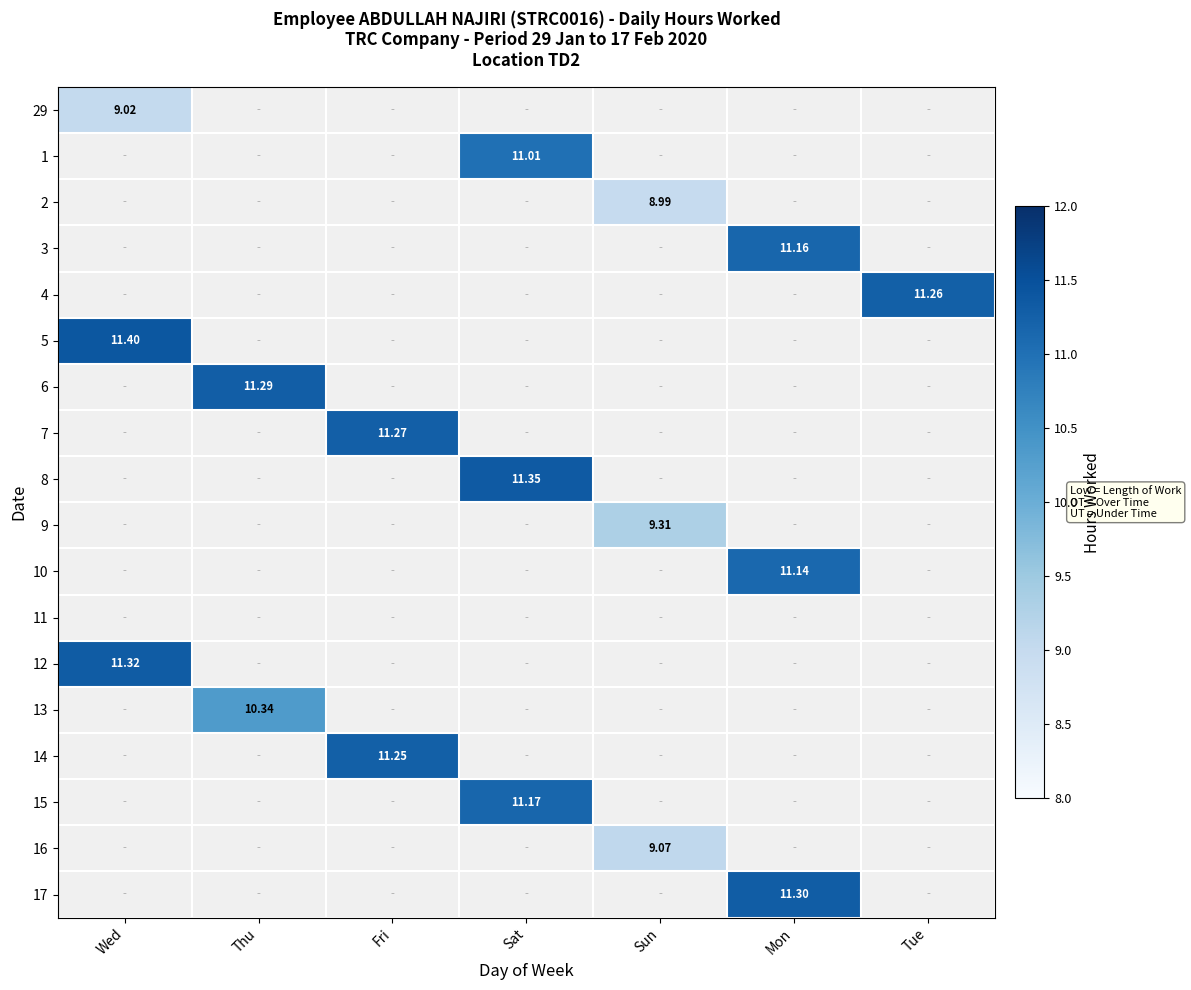

Is it true that 9 equals 4.8 at Sun?

False